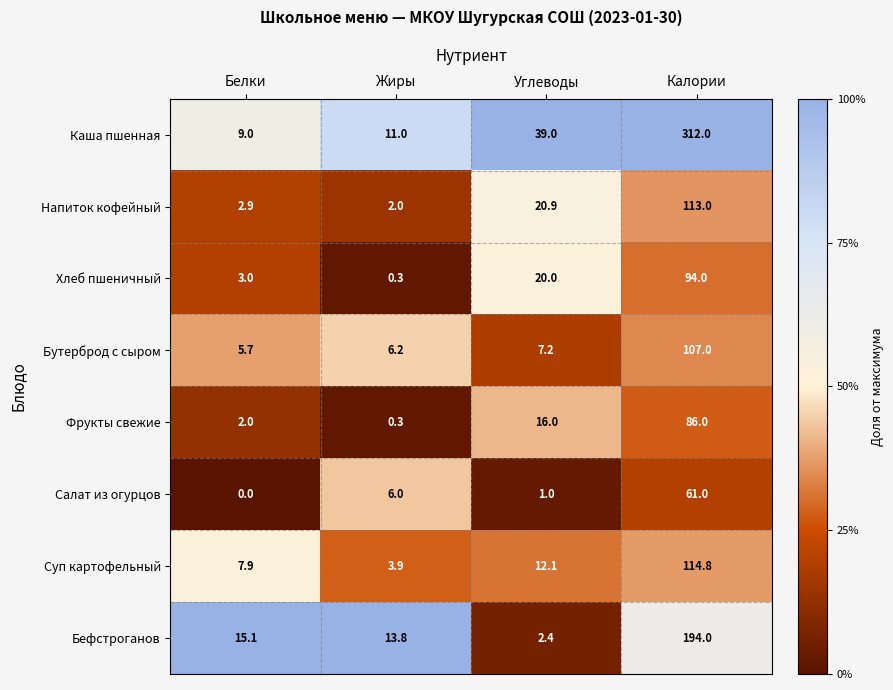

Which series has the widest spread of values?

Каша пшенная